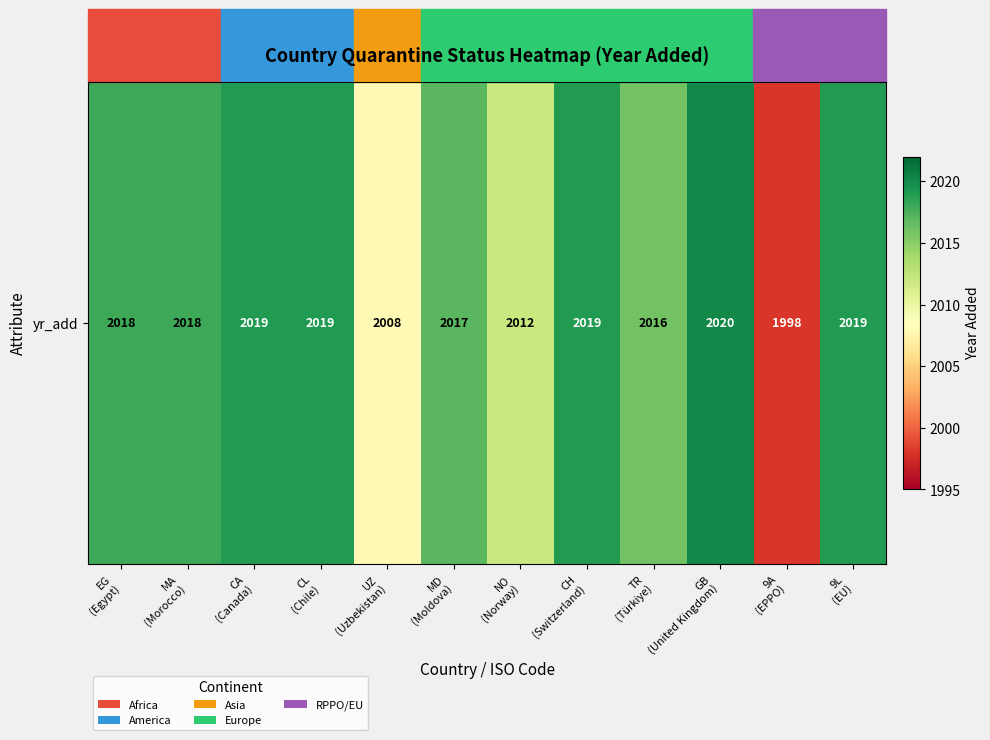

At which label is the value closest to 2009?

UZ
(Uzbekistan)